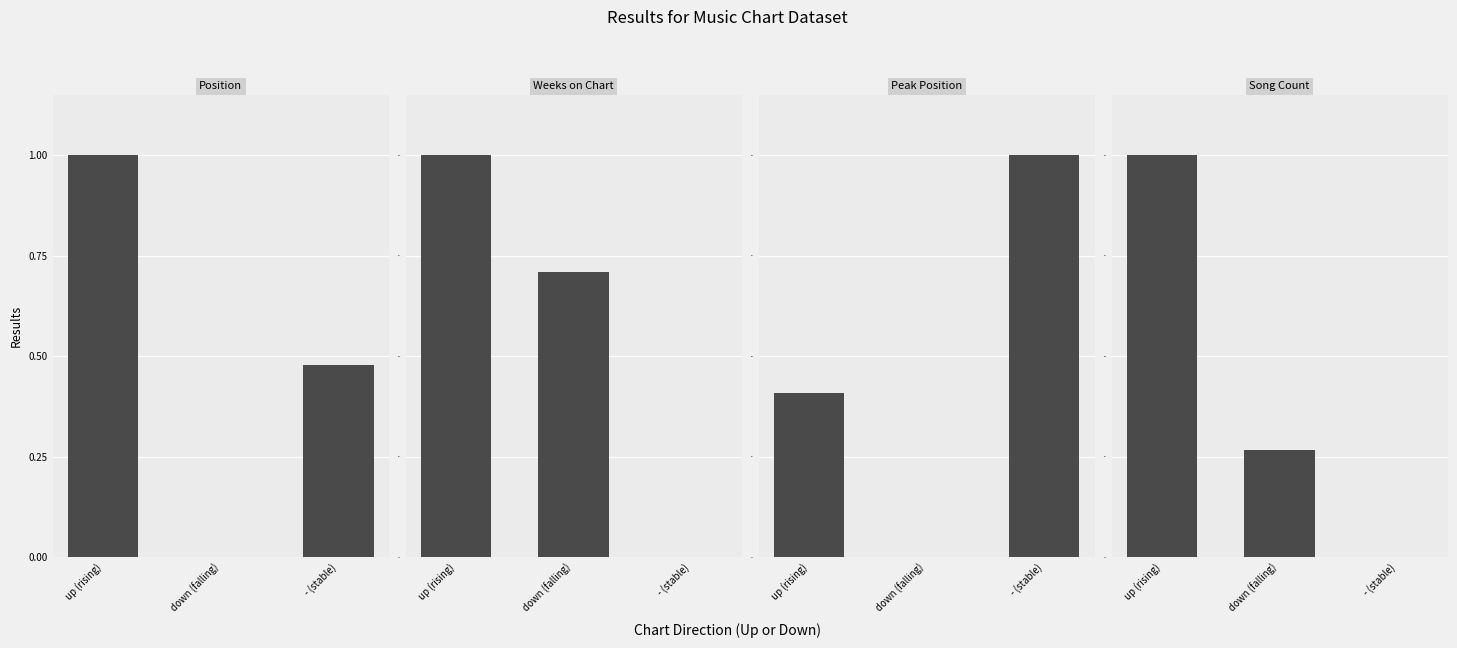

Rank the series by their maximum value, from highest to lowest.

Position, Weeks on Chart, Peak Position, Song Count